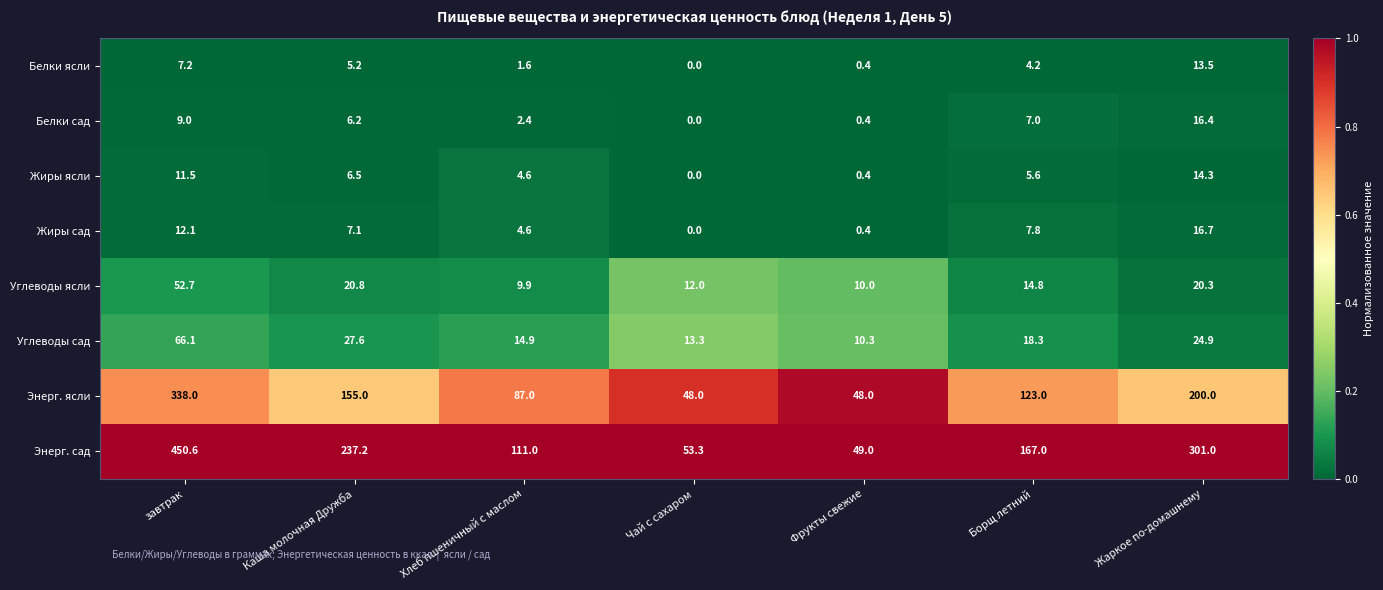

Rank the series by their maximum value, from lowest to highest.

Белки ясли, Жиры ясли, Белки сад, Жиры сад, Углеводы ясли, Углеводы сад, Энерг. ясли, Энерг. сад